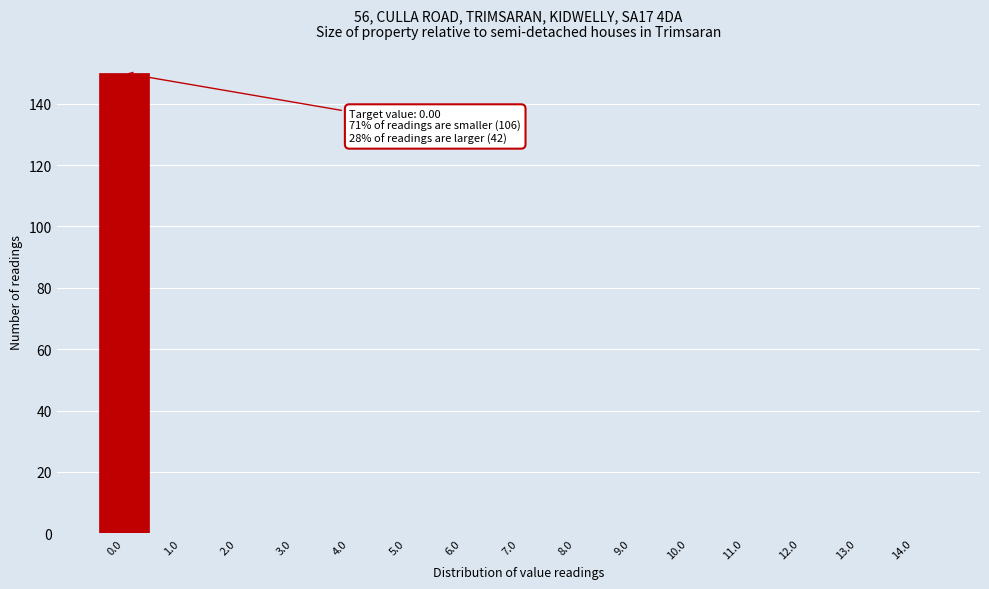

Reading right to left, list all the values displayed in this chart.

14.0=0	13.0=0	12.0=0	11.0=0	10.0=0	9.0=0	8.0=0	7.0=0	6.0=0	5.0=0	4.0=0	3.0=0	2.0=0	1.0=0	0.0=150